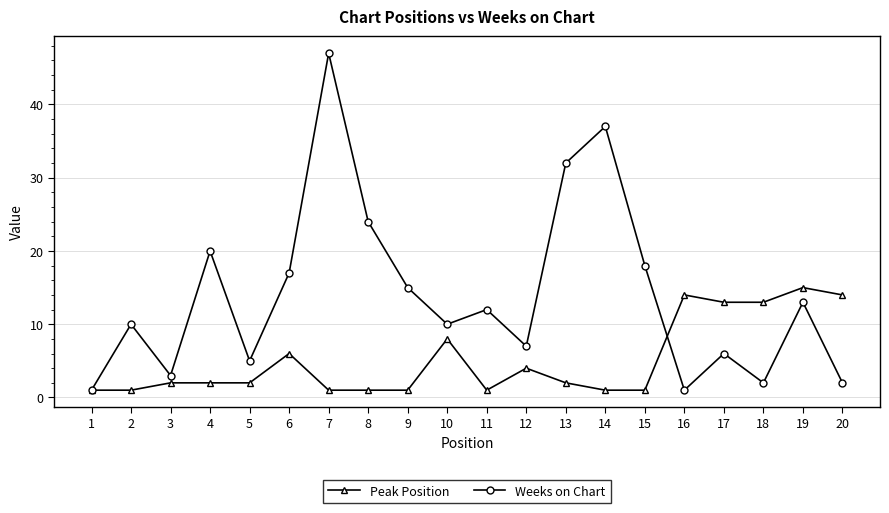

What are all the series names shown in the legend?

Peak Position, Weeks on Chart